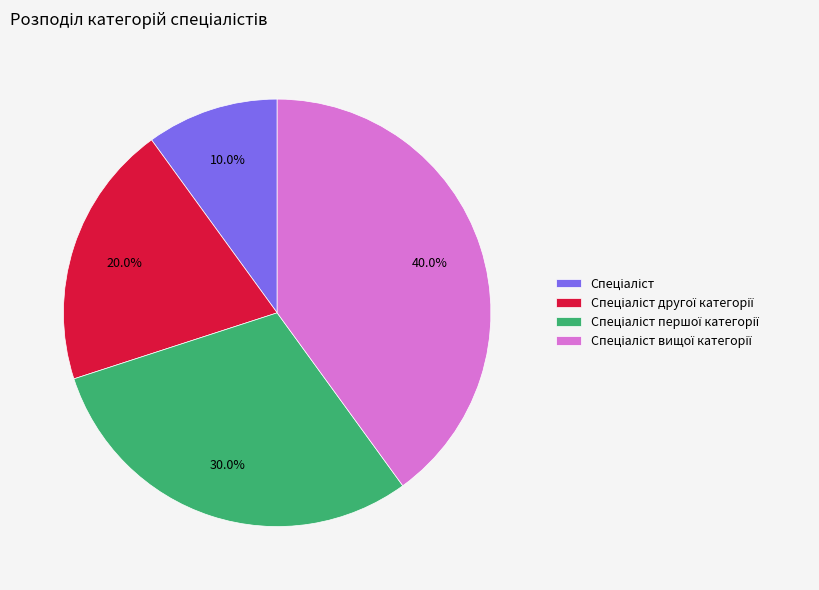

Is there a majority slice in this chart?

No